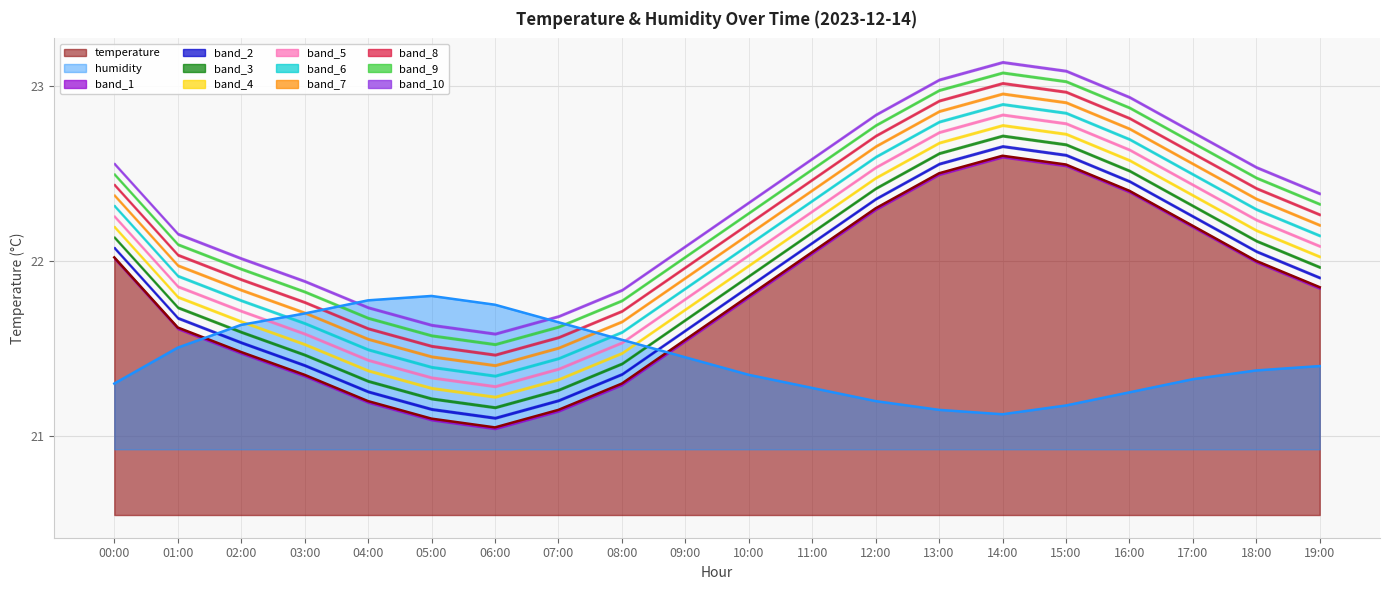

Reading left to right, transcribe all the data shown in this chart.

temperature: 00:00=22.0	01:00=21.6	02:00=21.5	03:00=21.4	04:00=21.2	05:00=21.1	06:00=21.1	07:00=21.1	08:00=21.3	09:00=21.6	10:00=21.8	11:00=22.1	12:00=22.3	13:00=22.5	14:00=22.6	15:00=22.6	16:00=22.4	17:00=22.2	18:00=22.0	19:00=21.9
humidity: 00:00=21.3	01:00=21.5	02:00=21.6	03:00=21.7	04:00=21.8	05:00=21.8	06:00=21.8	07:00=21.6	08:00=21.5	09:00=21.5	10:00=21.4	11:00=21.3	12:00=21.2	13:00=21.1	14:00=21.1	15:00=21.2	16:00=21.2	17:00=21.3	18:00=21.4	19:00=21.4